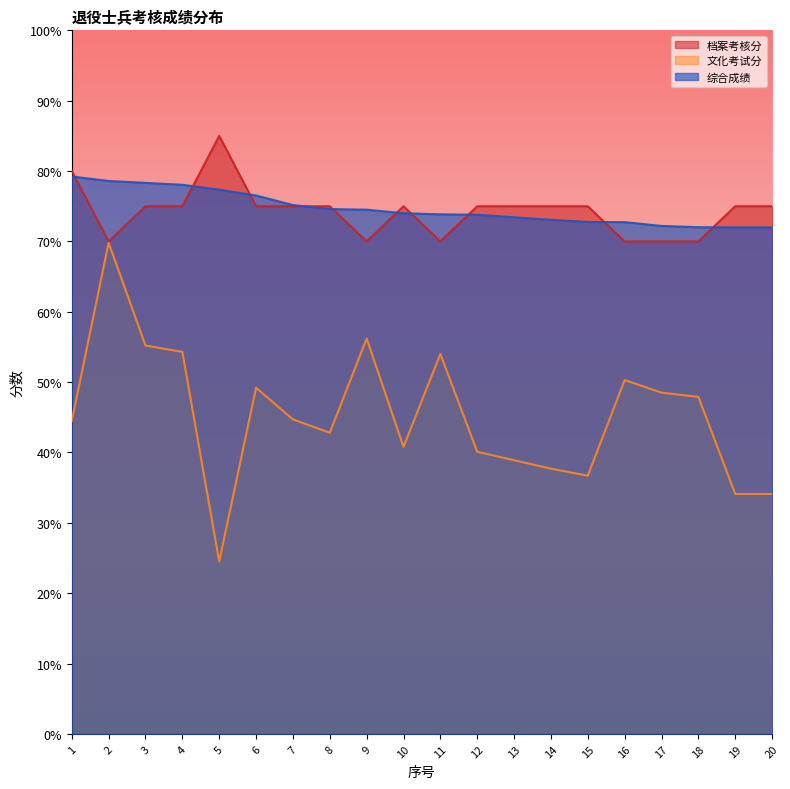

What is the value of the 综合成绩 point at the 16th from the left?

72.7